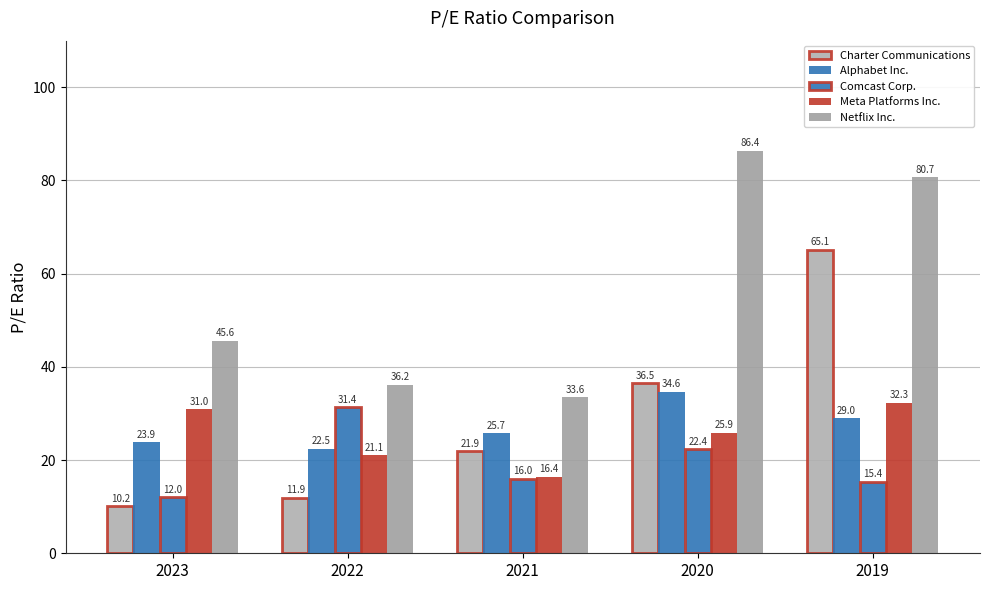

Between 2020 and 2023, which is larger?

2020